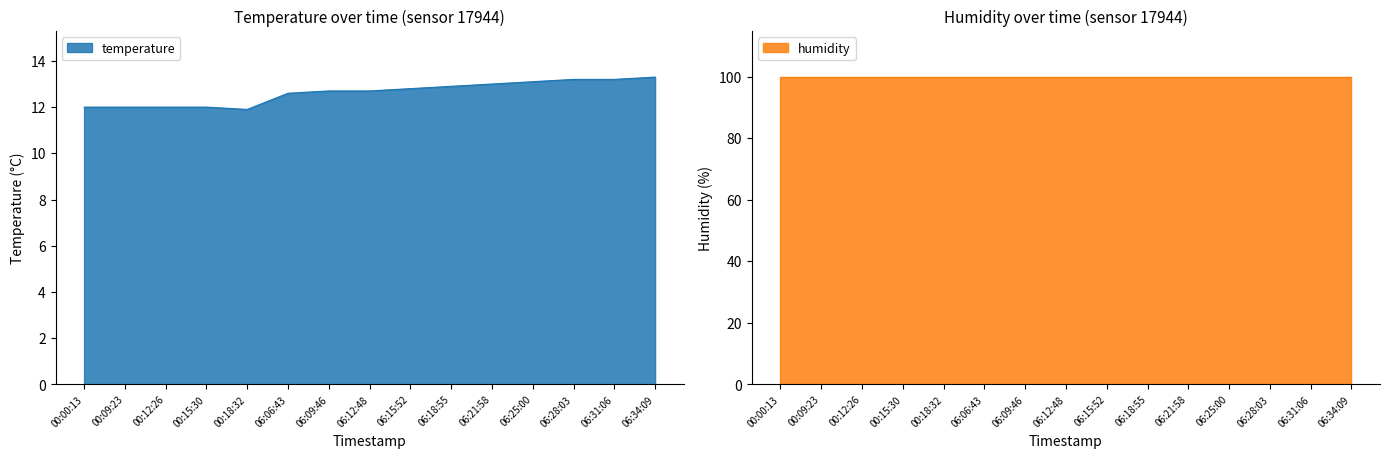

What is the value of the 11th point from the left?

13.0